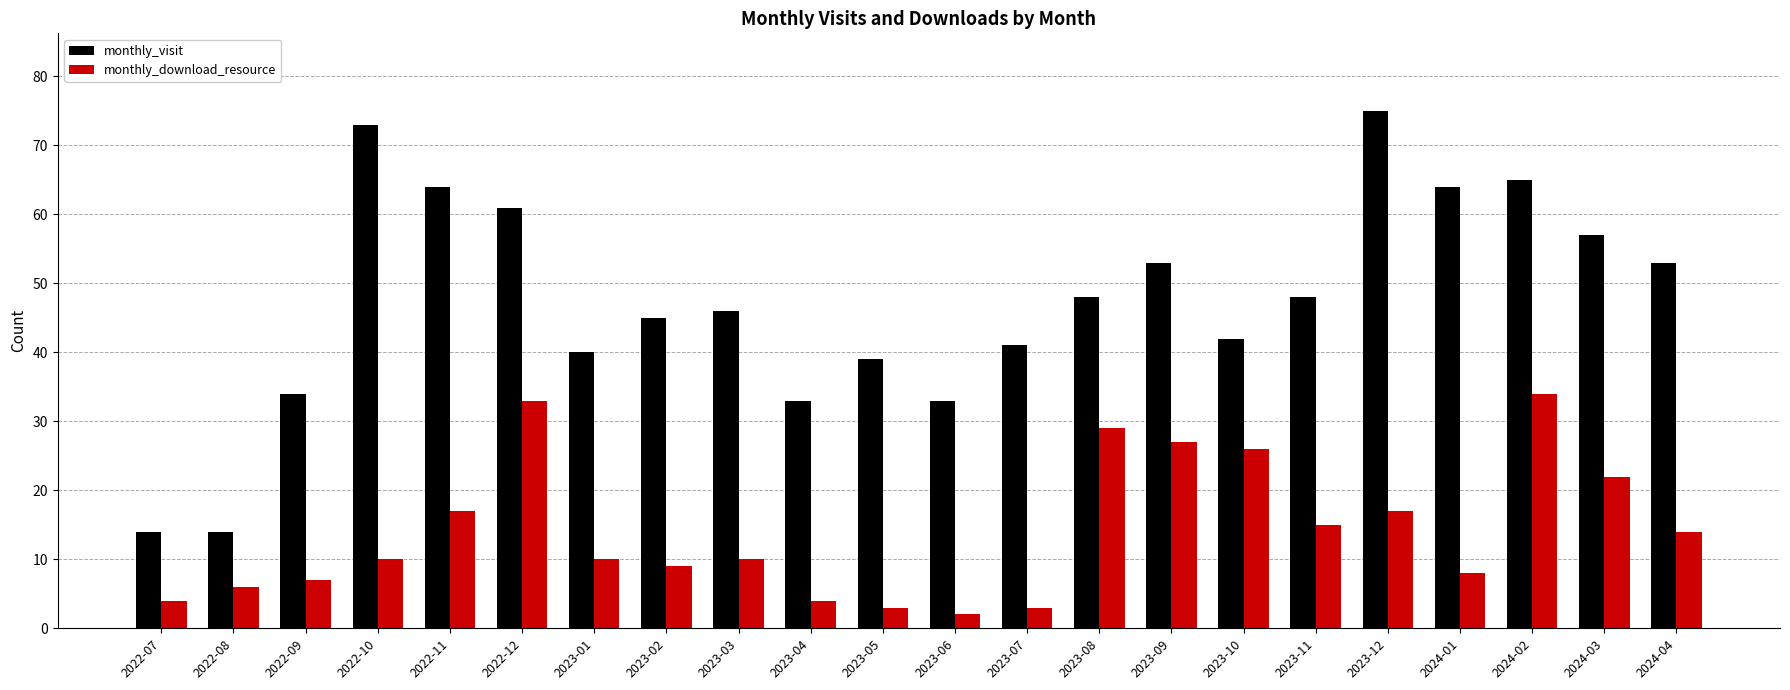

How many categories are shown in the chart?

22